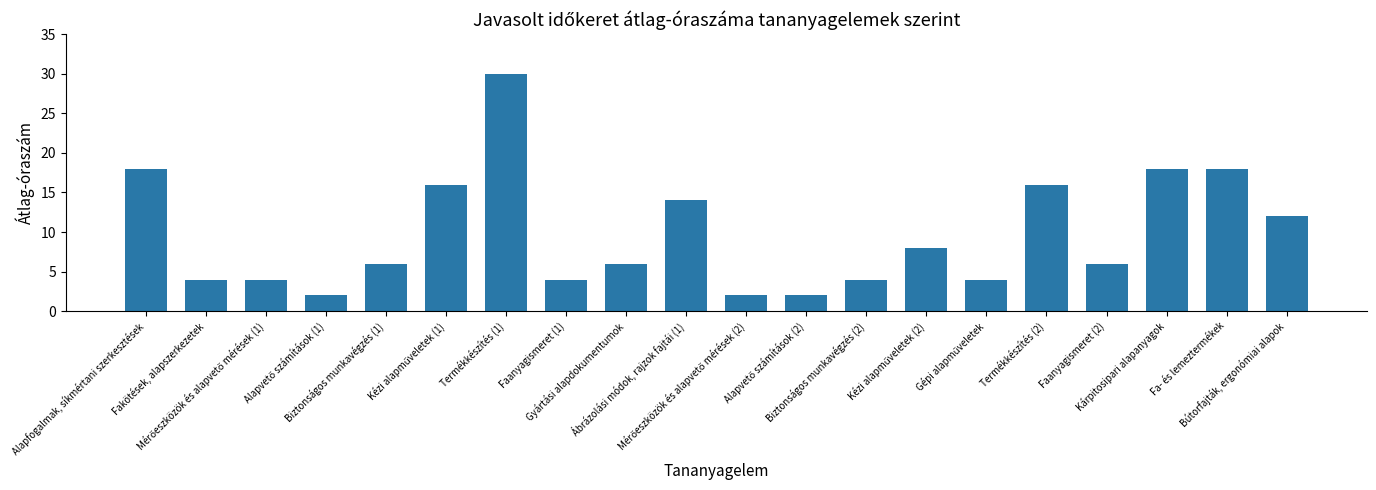

The chart shows a value of 18 at Kárpitosipari alapanyagok. True or false?

True